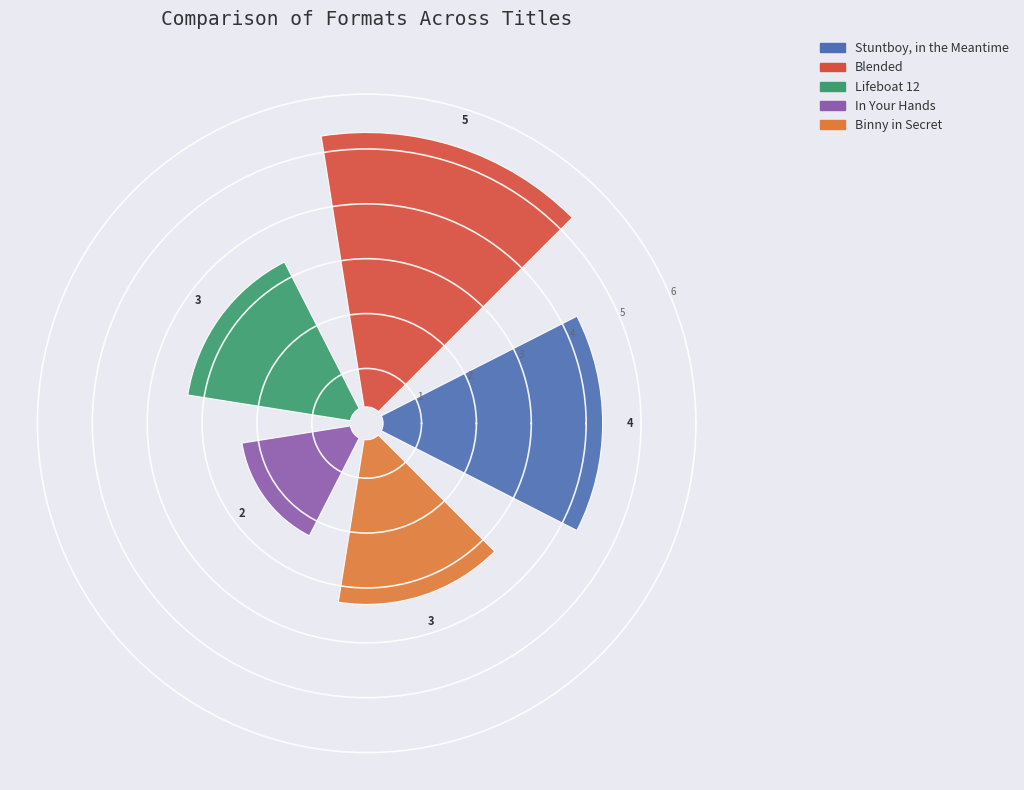

To the nearest percent, what percentage of the pie is Stuntboy, in the Meantime?

24%